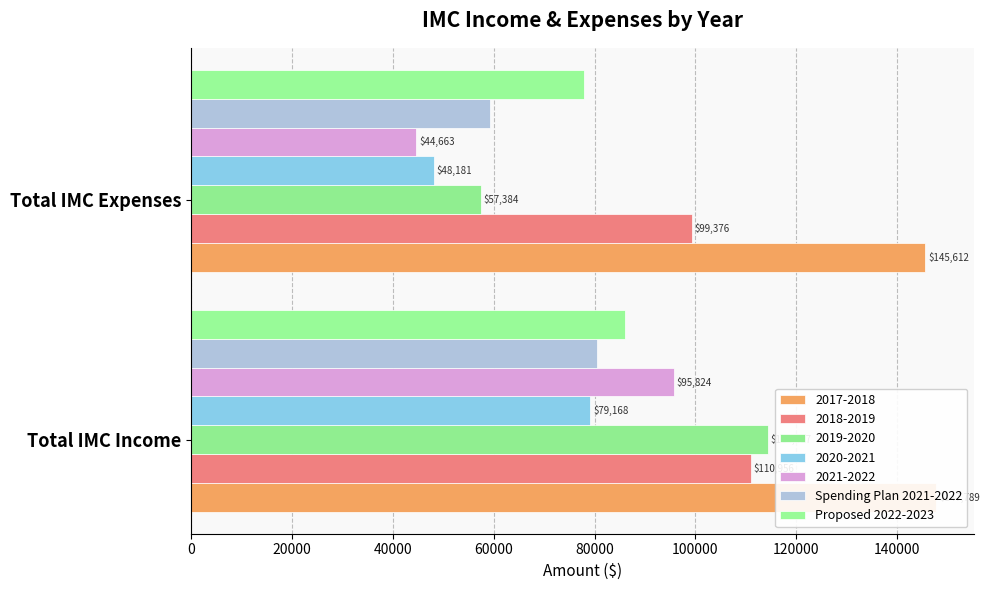

What is the minimum value for Spending Plan 2021-2022?

59230